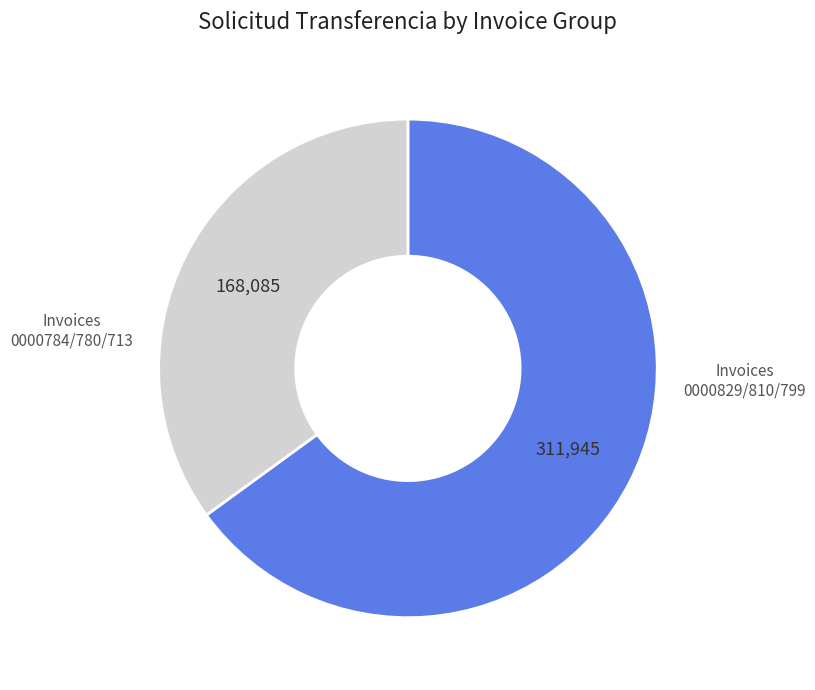

How many segments does this pie chart have?

2